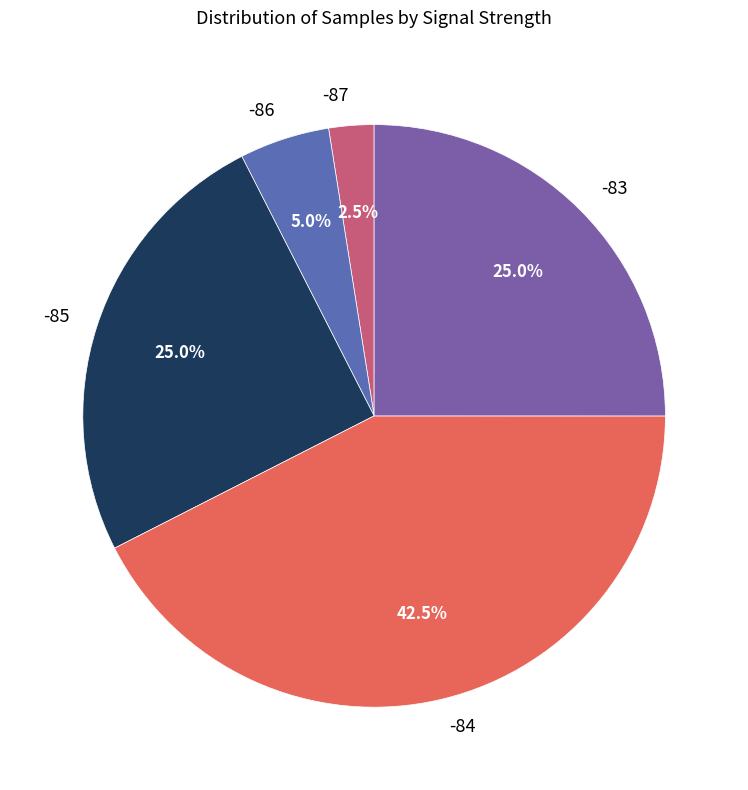

What is the largest slice in the pie chart?

-84